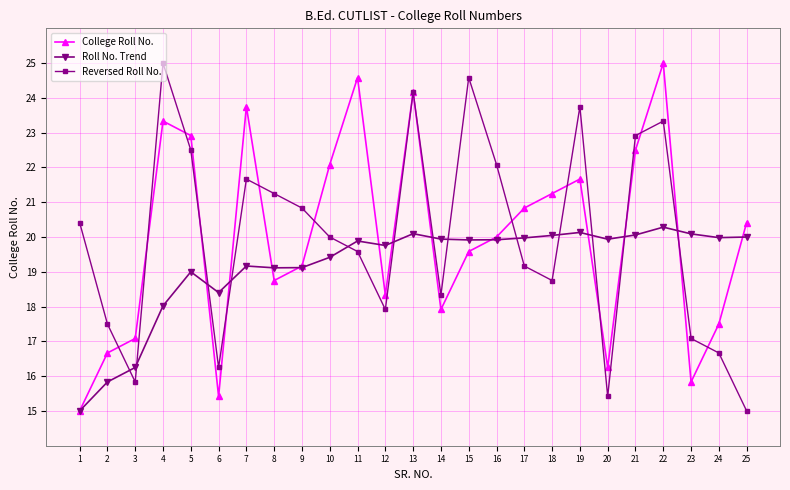

What is the sum of the College Roll No. values at 23 and 18?

37.1